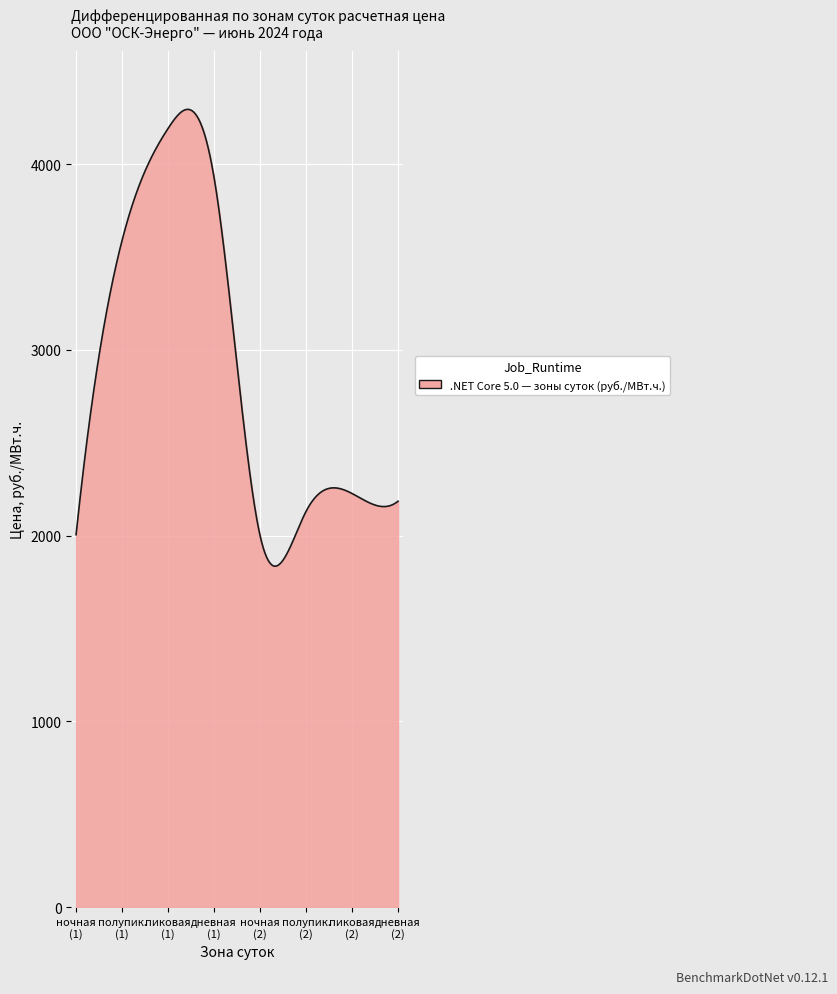

What is the greatest value displayed?

4296.0